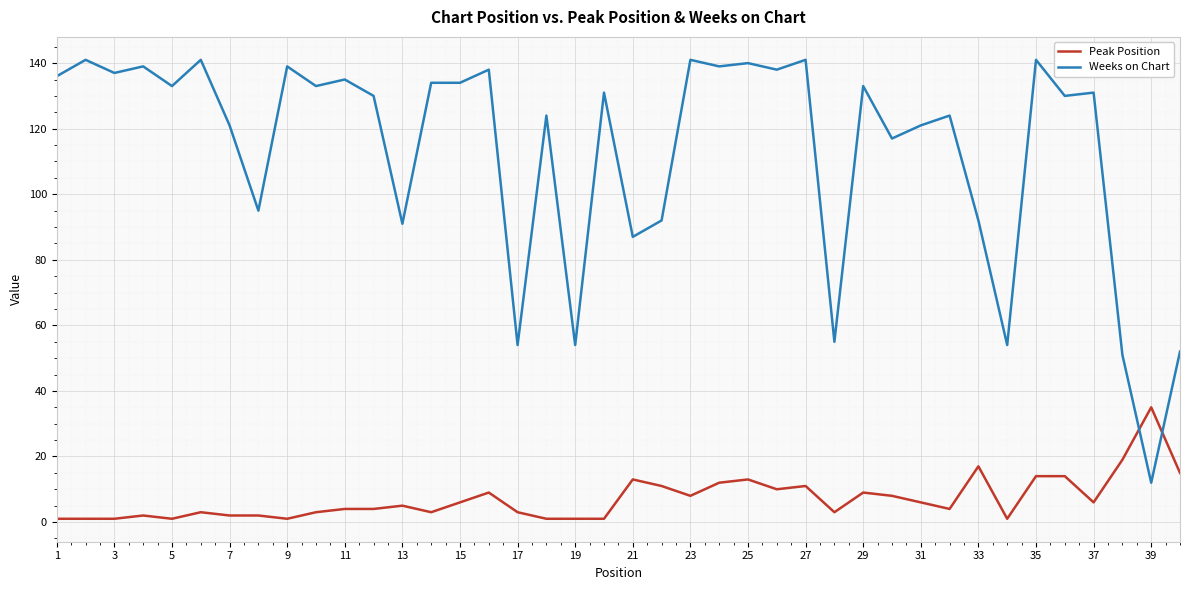

What is the difference between the maximum and minimum values in the Weeks on Chart series?

129